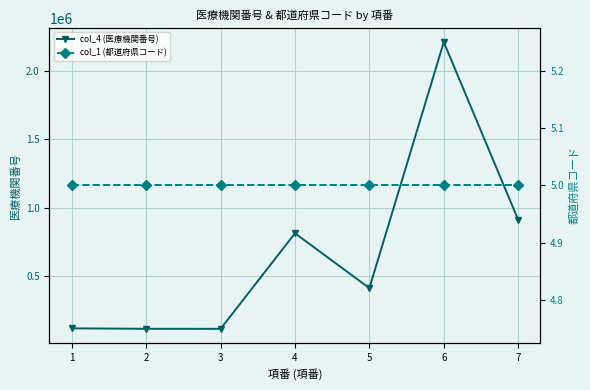

How many series are shown in this chart?

2